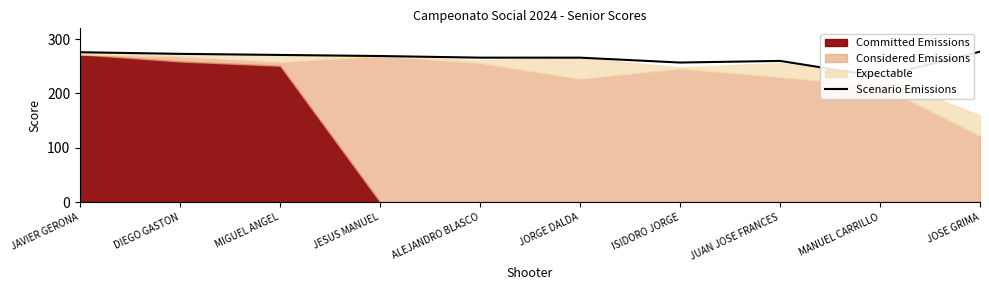

What is the smallest value displayed?

231